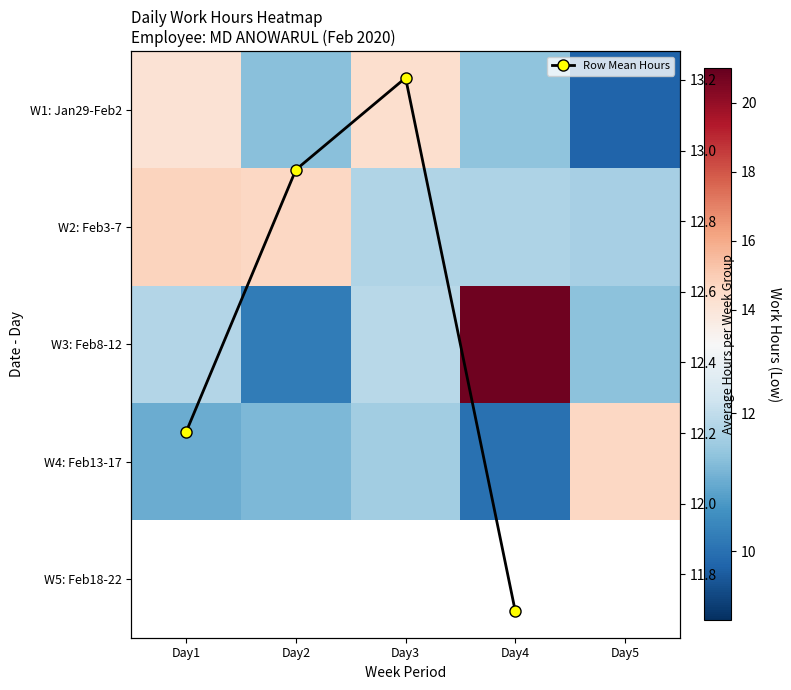

The W1: Jan29-Feb2 series shows 16.5 at Day2. True or false?

False